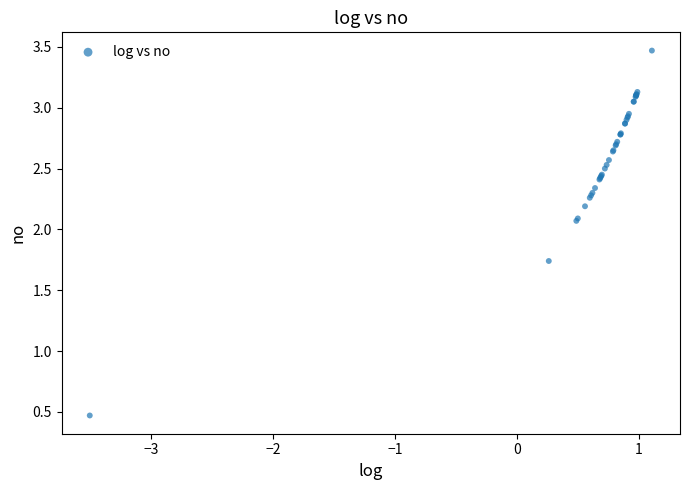

What Y value in the scatter plot is closest to 1?

0.5